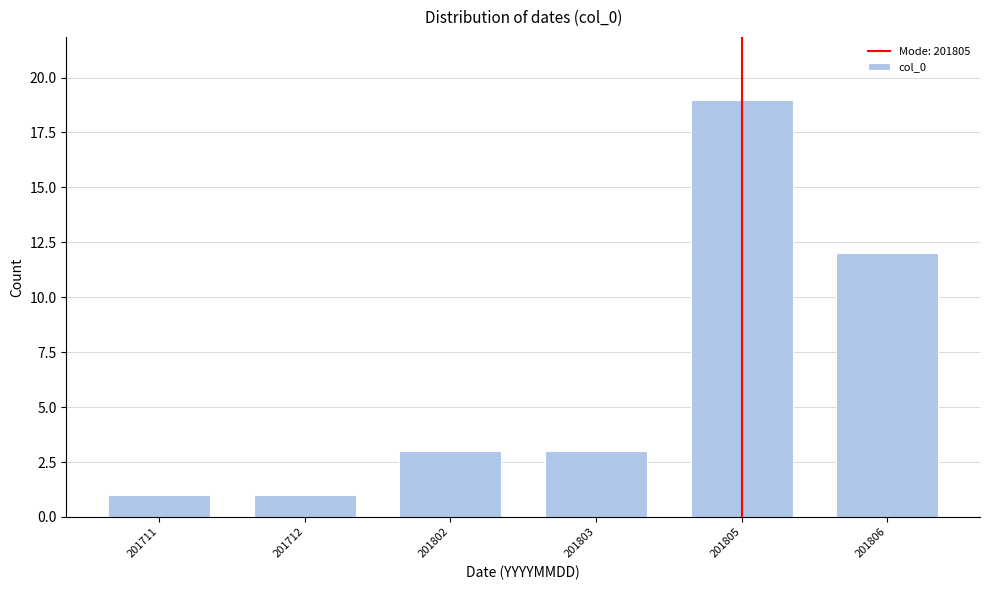

Reading right to left, list all the values displayed in this chart.

201806=12	201805=19	201803=3	201802=3	201712=1	201711=1